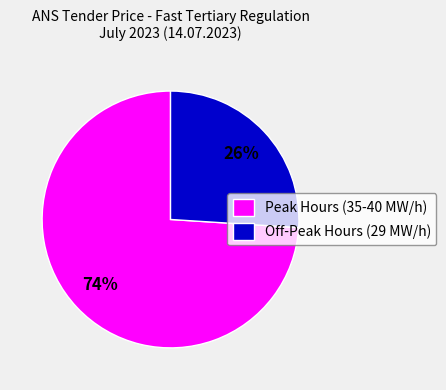

To the nearest percent, what is the average slice percentage?

50%